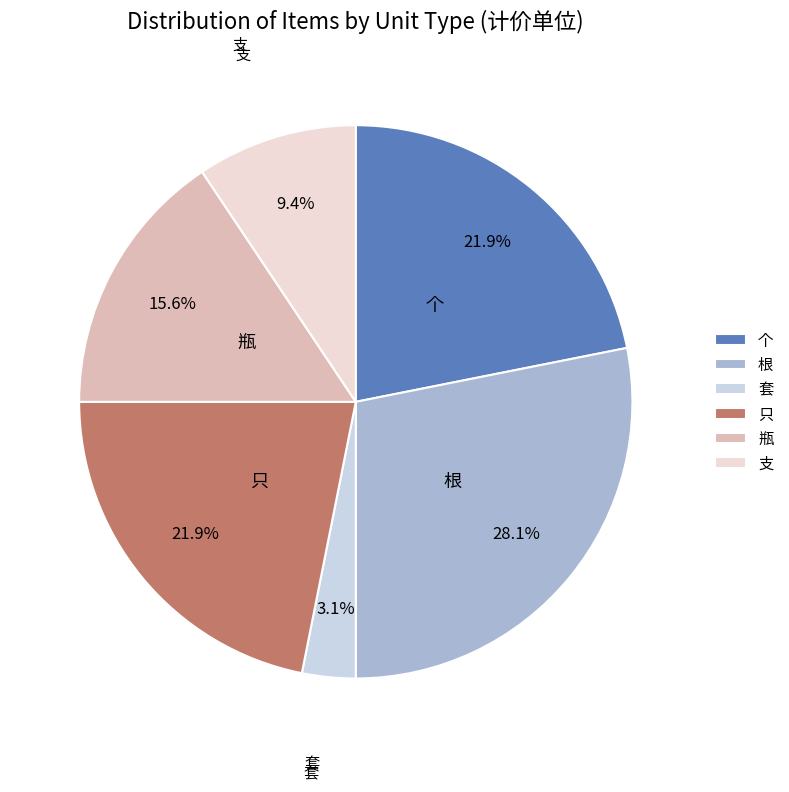

What is the smallest slice in the pie chart?

套